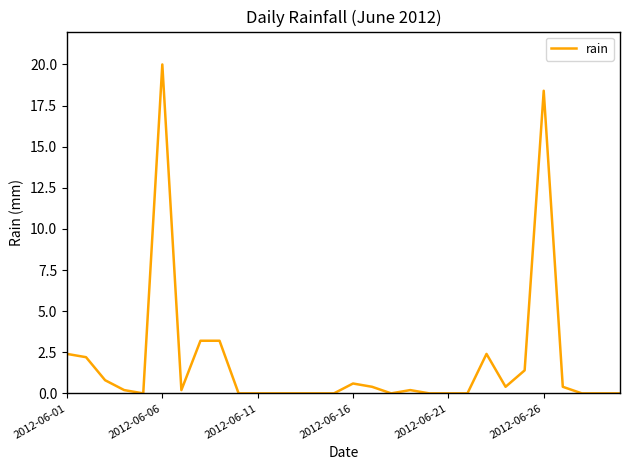

What is the sum of all values?

56.4